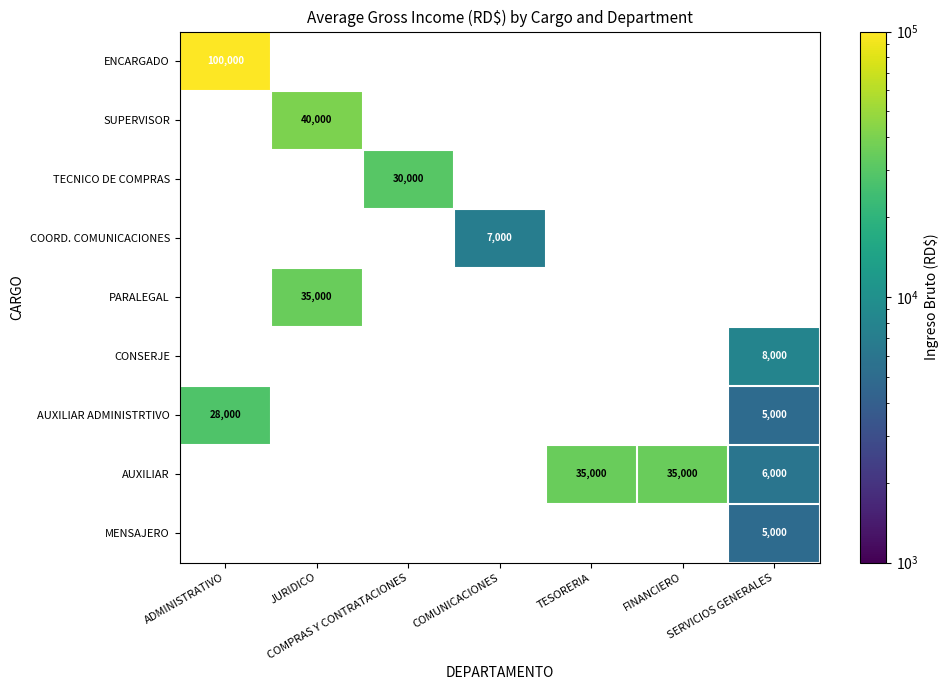

Is it true that CONSERJE equals 8000 at SERVICIOS GENERALES?

True